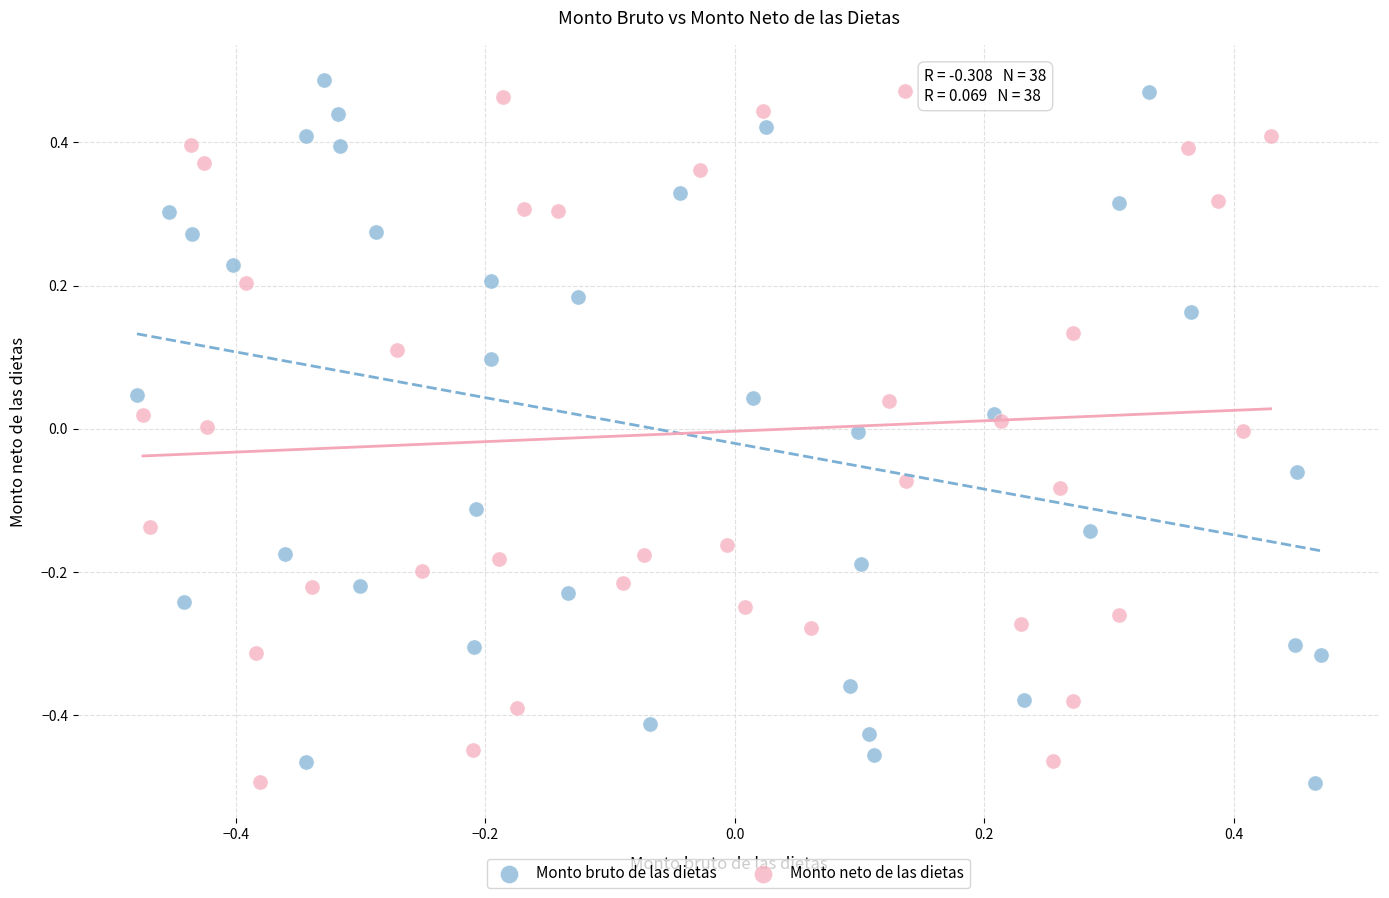

What are all the series names shown in the legend?

Monto bruto de las dietas, Monto neto de las dietas